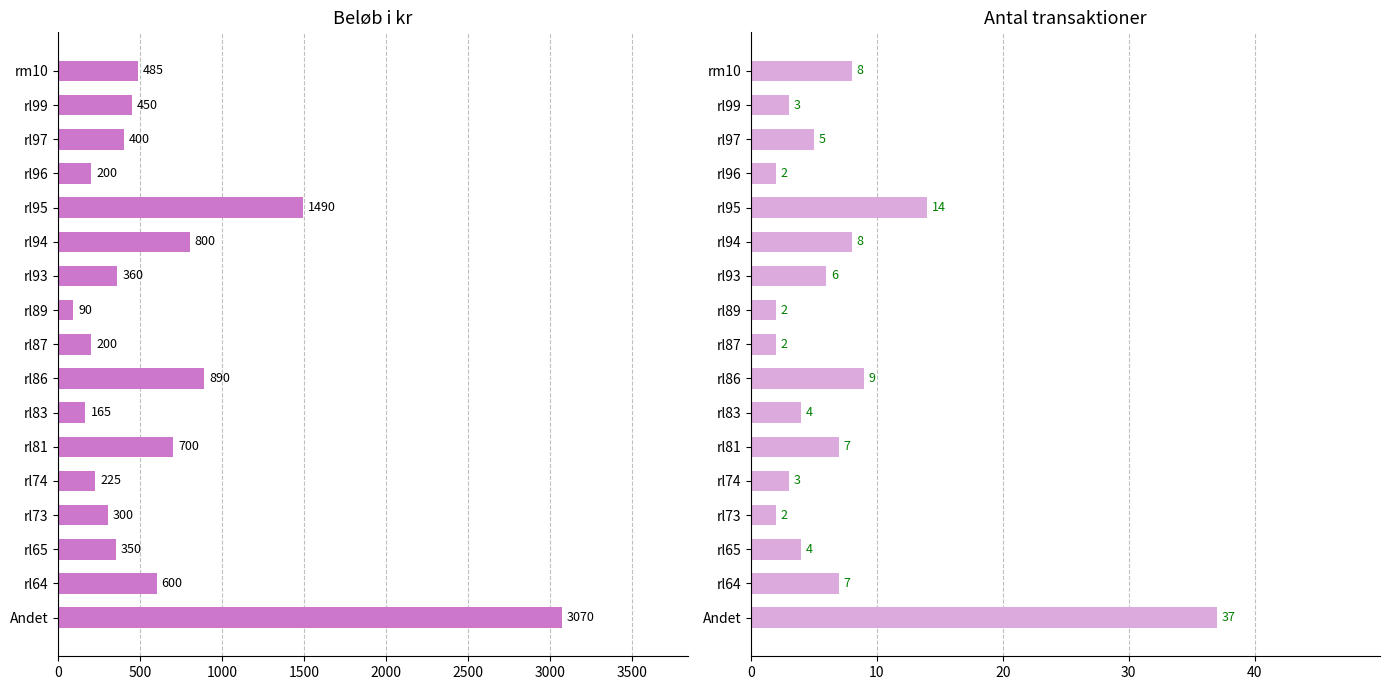

Between rl64 and rl94, which series saw the biggest shift?

Beløb i kr